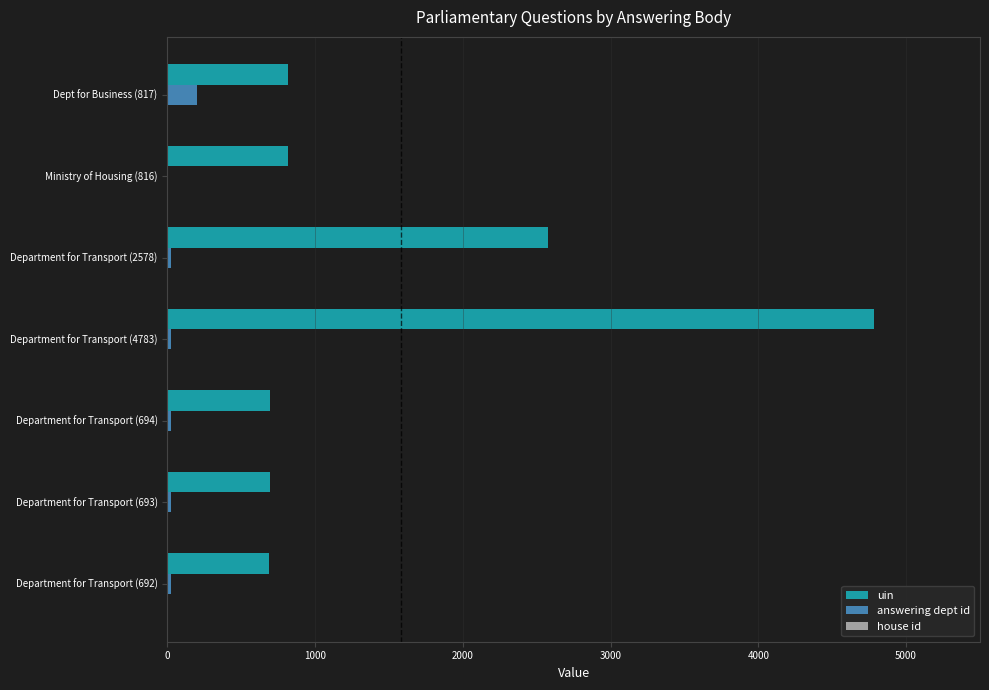

Is it true that uin equals 2578 at Department for Transport (2578)?

True